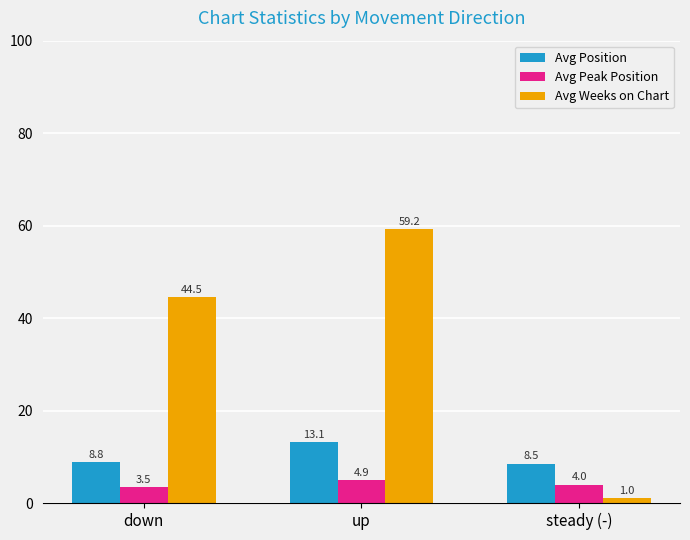

What is the label of the 3rd bar from the left?

steady (-)